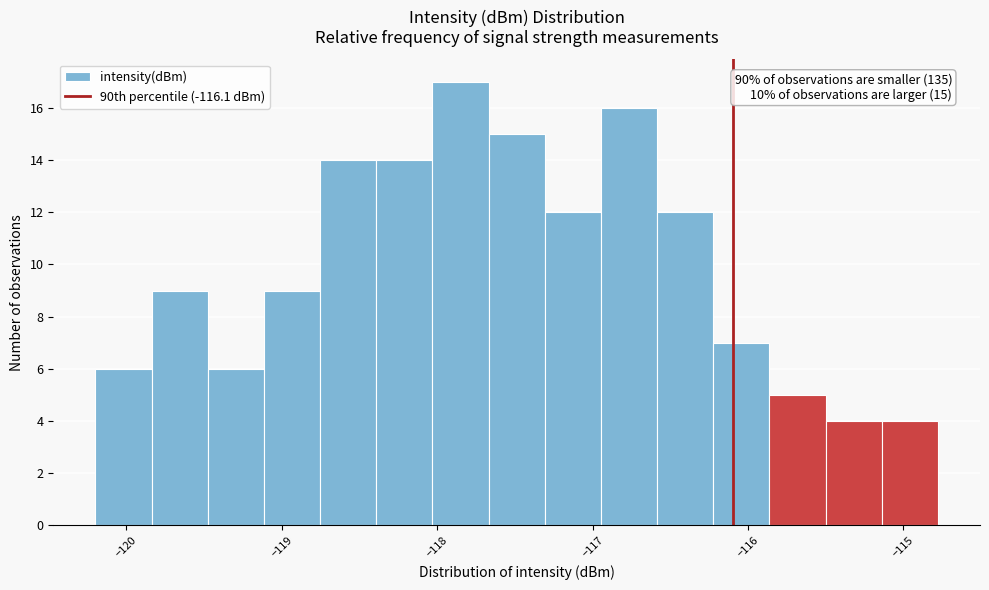

Around what value on the x-axis is the tallest bar? Give the approximate position of its centre, as read against the axis.

-117.9